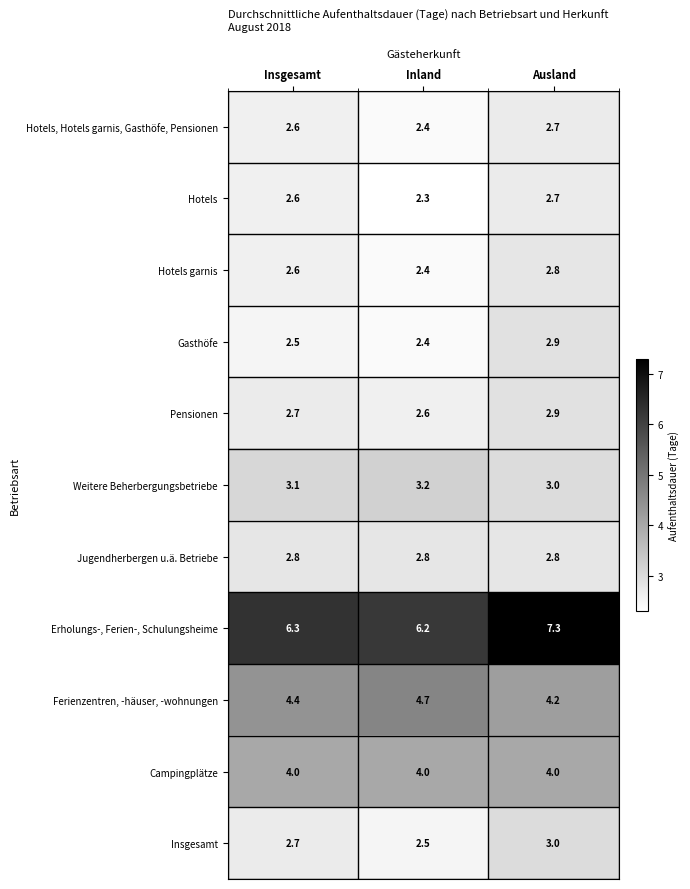

How many Insgesamt values are between 2 and 3?

3